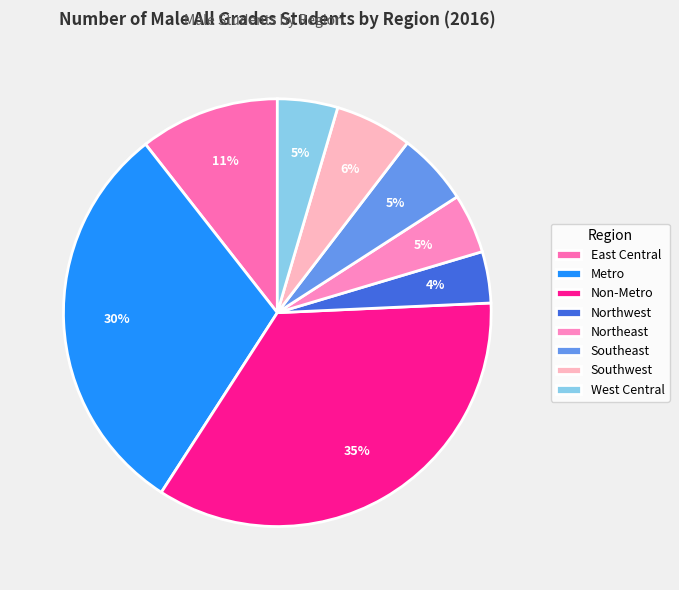

How many segments does this pie chart have?

8